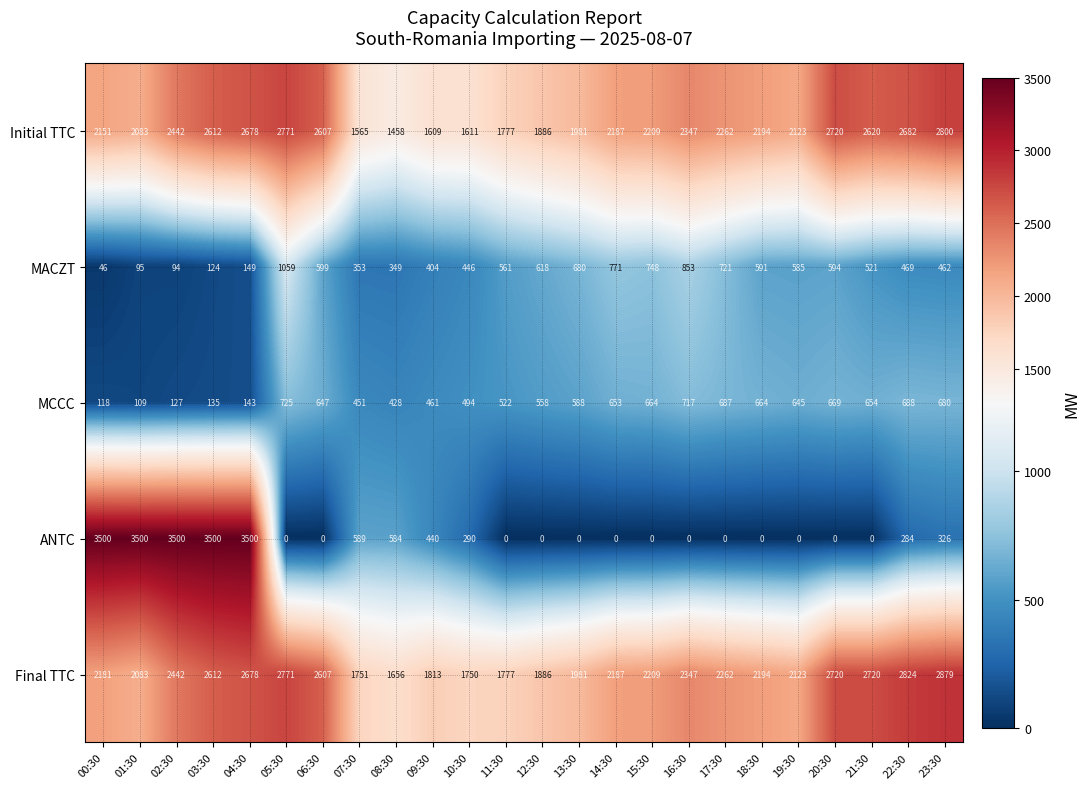

Rank the series at 07:30 from highest to lowest value.

Final TTC, Initial TTC, ANTC, MCCC, MACZT